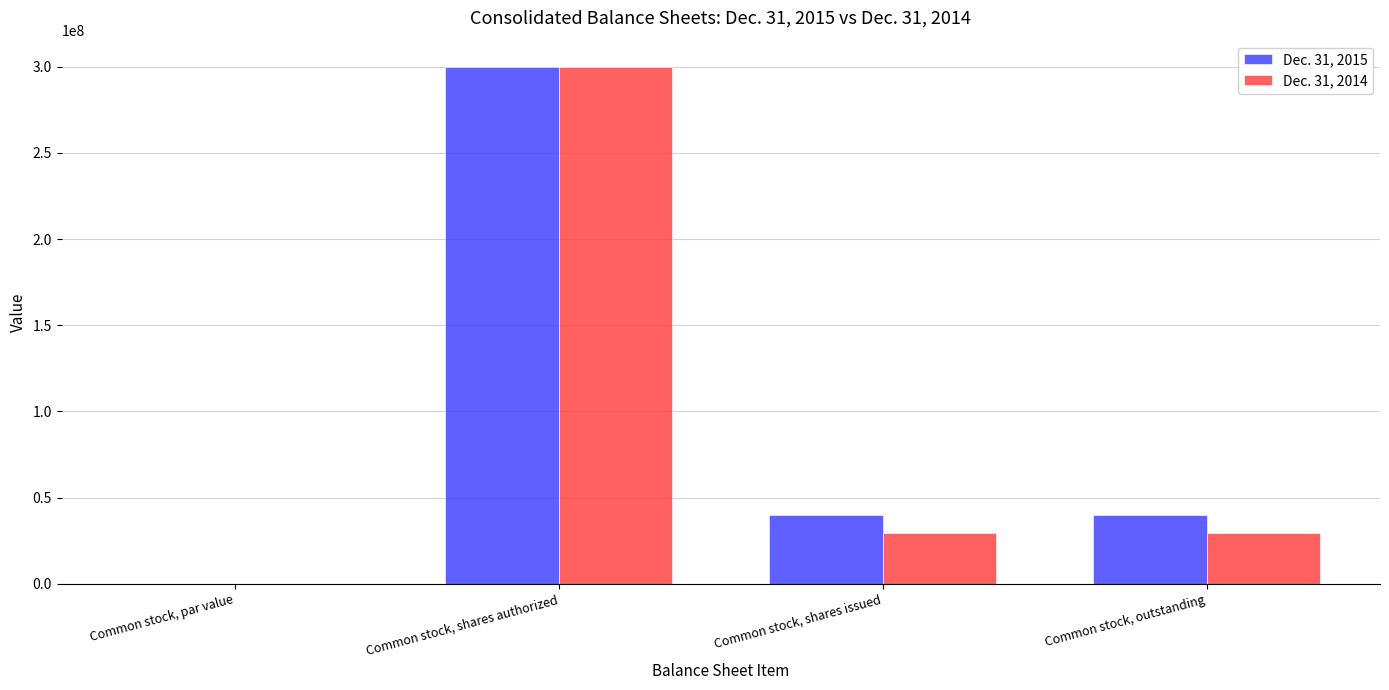

At which category is the sum across all series the highest?

Common stock, shares authorized